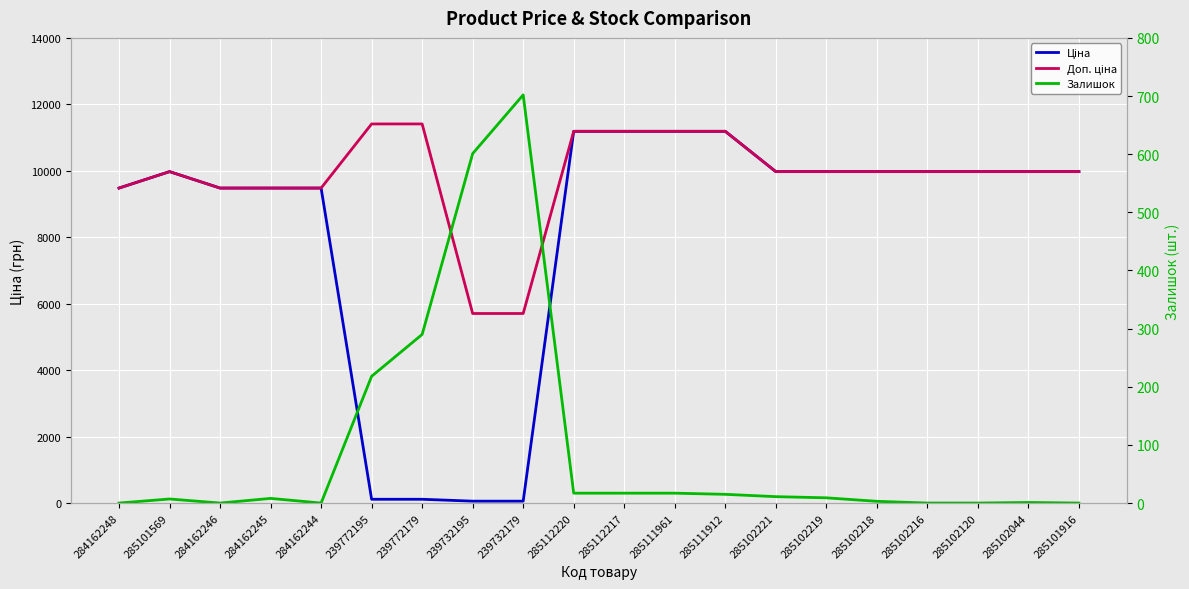

Which label corresponds to the smallest value in the chart?

284162248